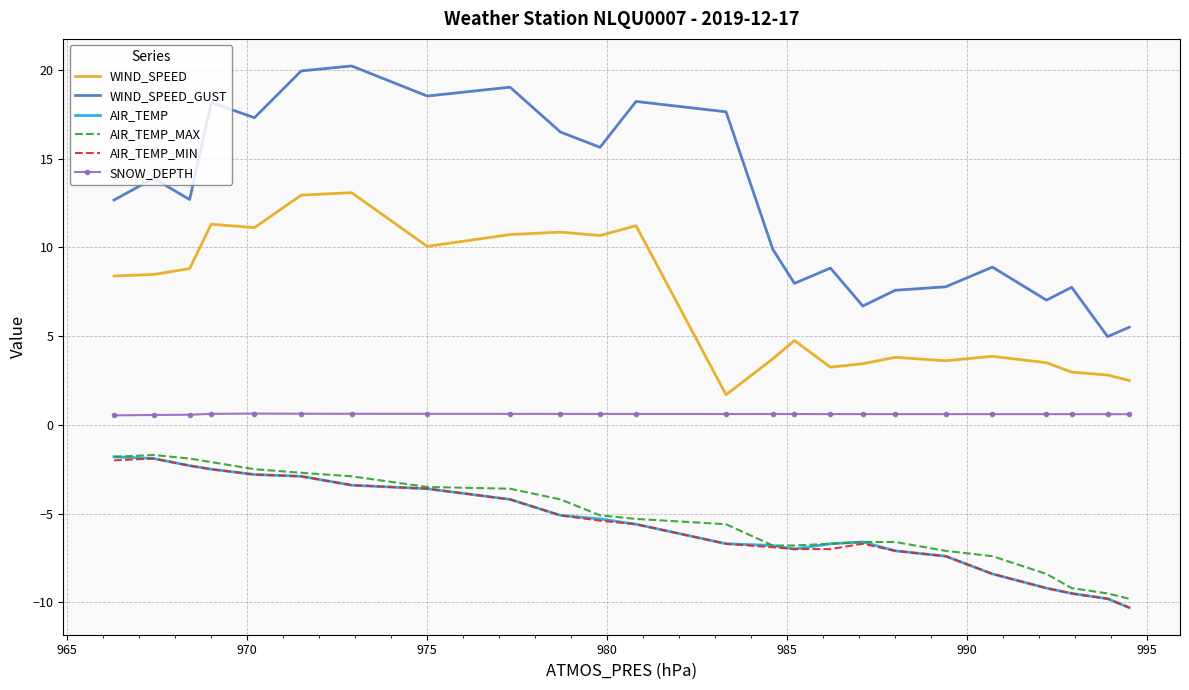

True or false: AIR_TEMP_MIN and WIND_SPEED_GUST intersect in this chart.

False